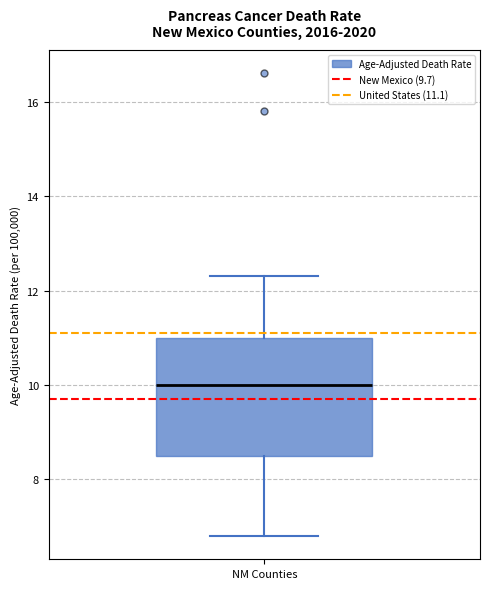

Transcribe this box plot: give where the median line is, the range the box spans, and where the two whiskers end, as read against the y-axis. The values are not printed on the chart, so give them approximately, as read against the axis.

median 10.0, box 8.6 to 11.0, whiskers 6.8 to 12.4